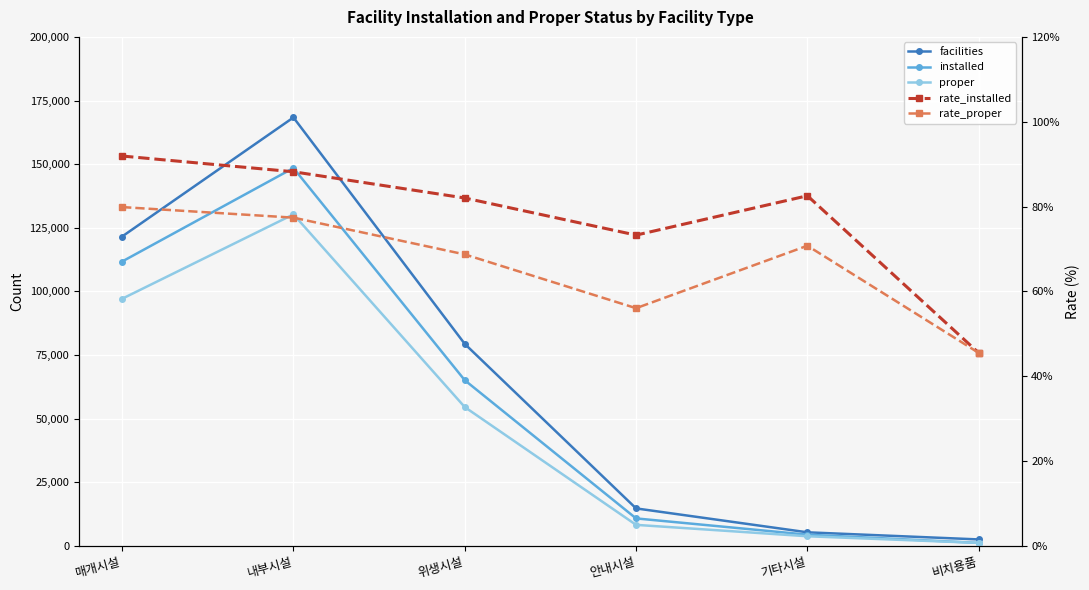

At which label is installed closest to 74806?

위생시설